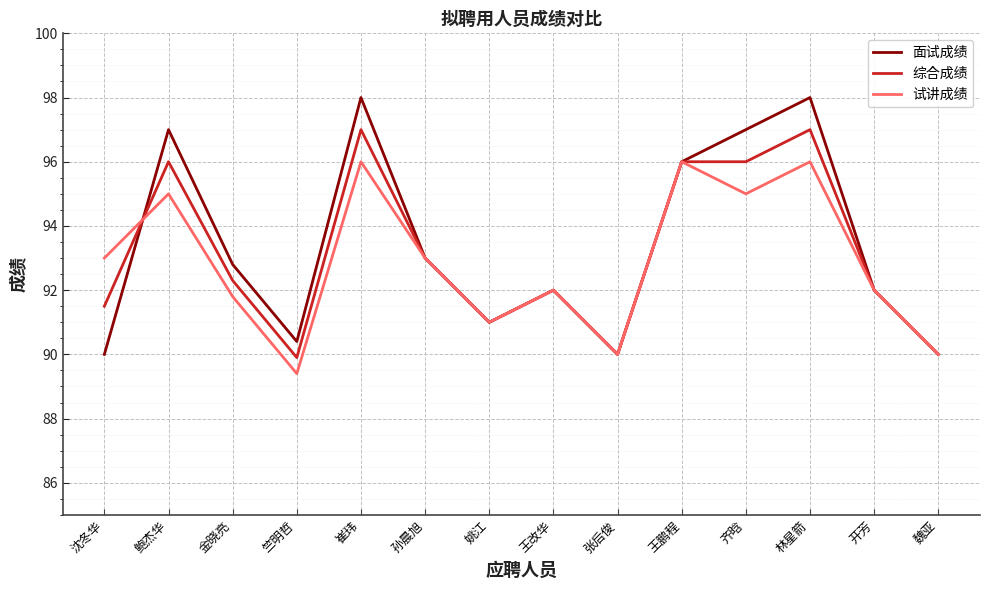

The 试讲成绩 series shows 144.6 at 姚江. True or false?

False